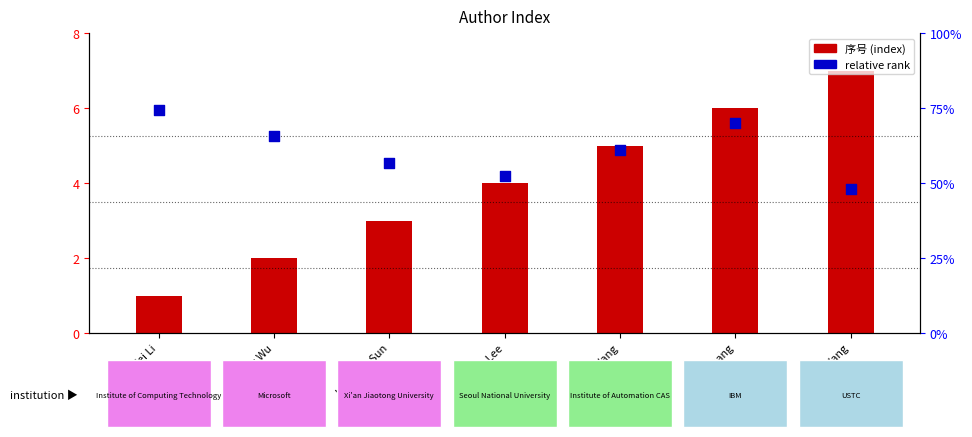

Is the value of 序号 (index) at Sukhan Lee greater than the value of relative rank at Xin Zhang?

No